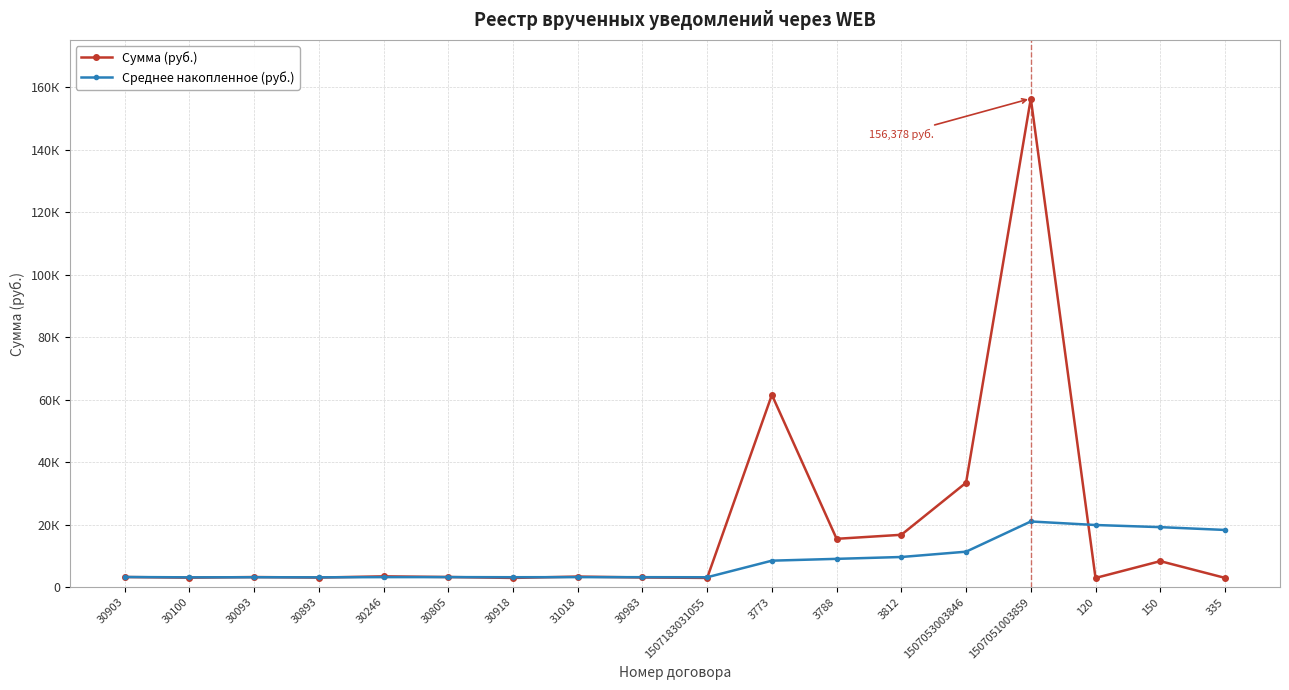

Does the chart have visible grid lines?

Yes